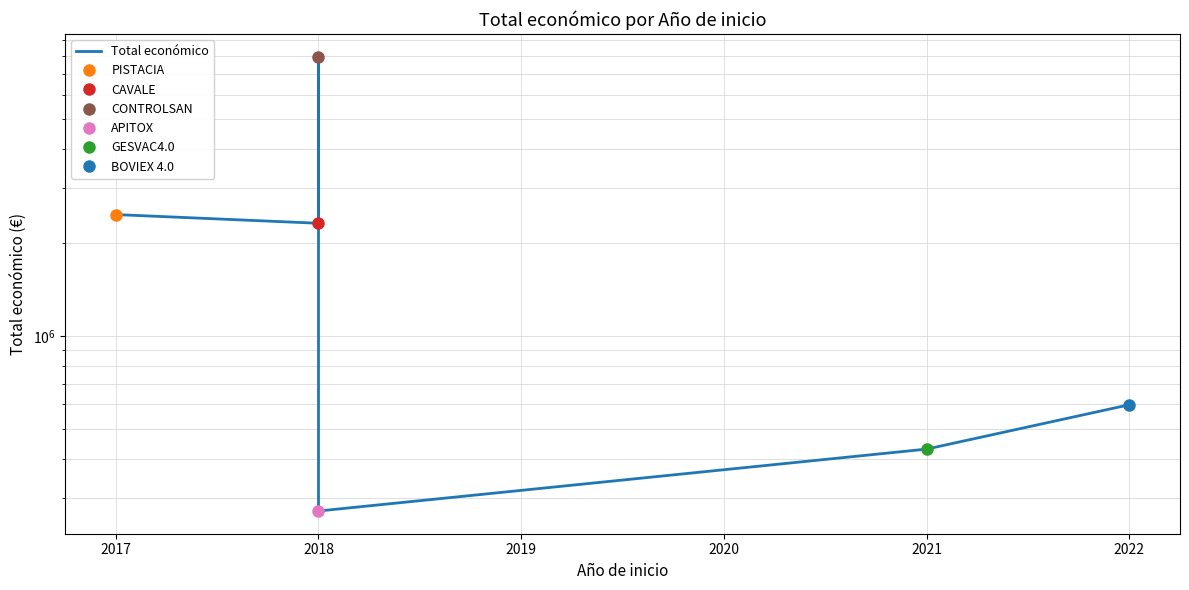

What is the difference between the second highest and minimum values?

2193020